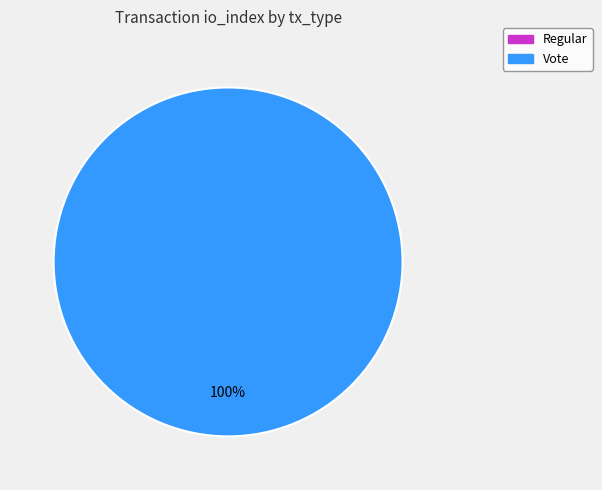

Is there any slice that represents more than half of the pie?

Yes